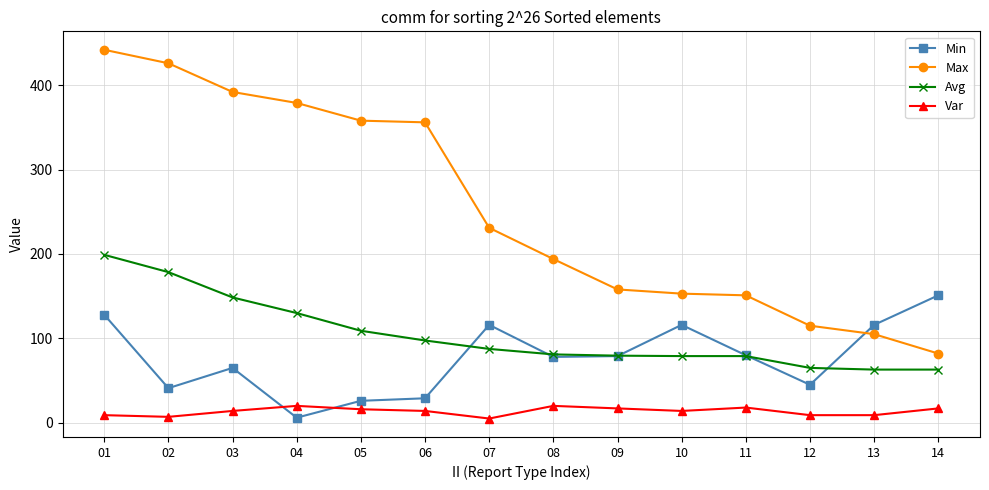

Which series has the largest total across all categories?

Max